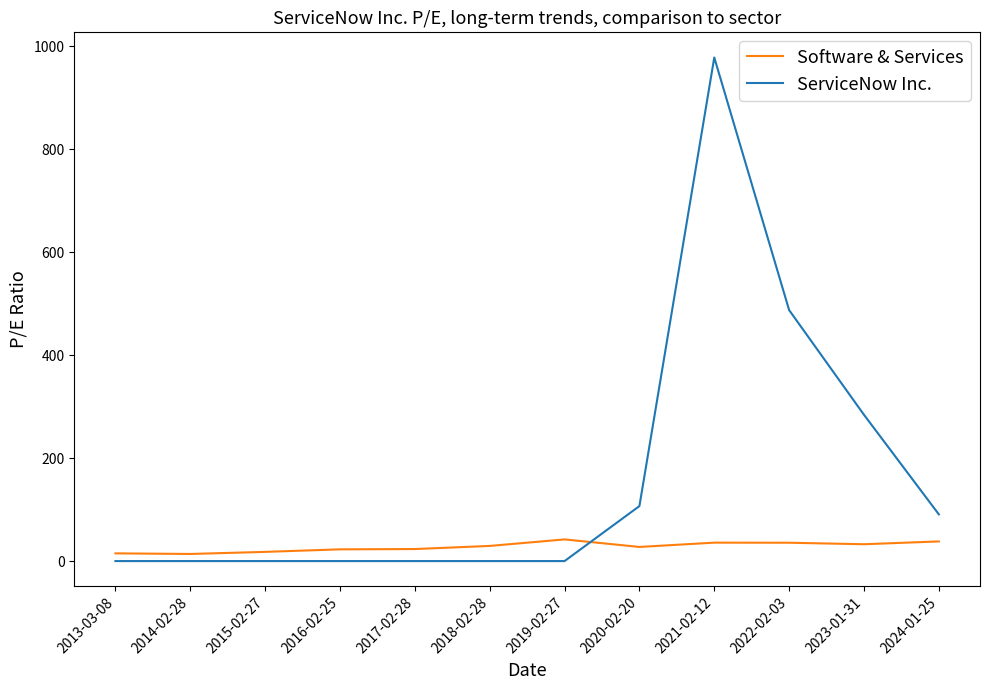

Where is ServiceNow Inc. nearest to the value 489?

2022-02-03